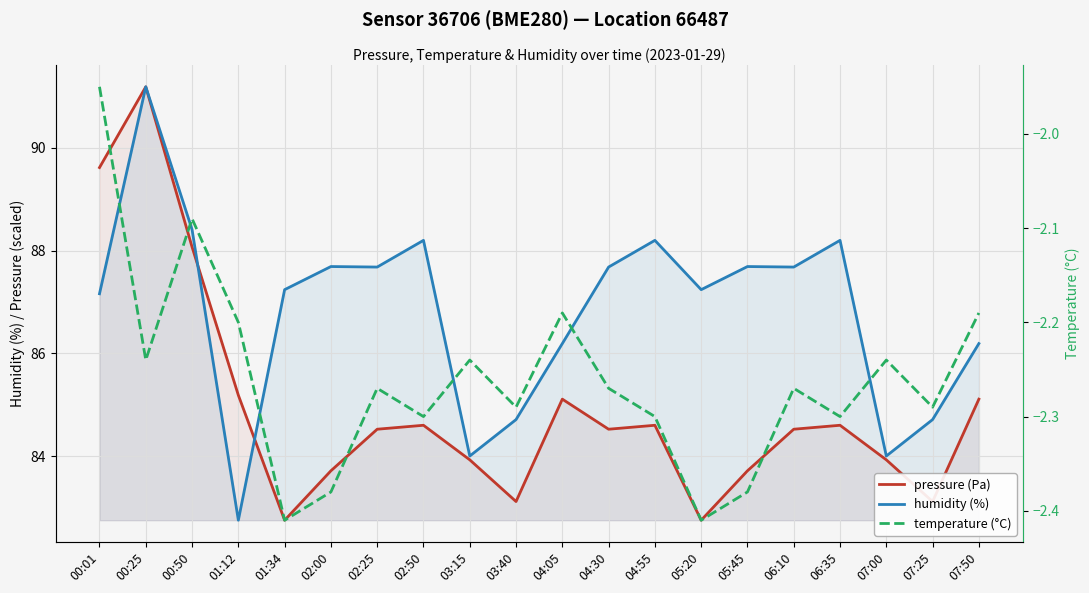

Which has a higher value, 05:20 or 06:10?

06:10